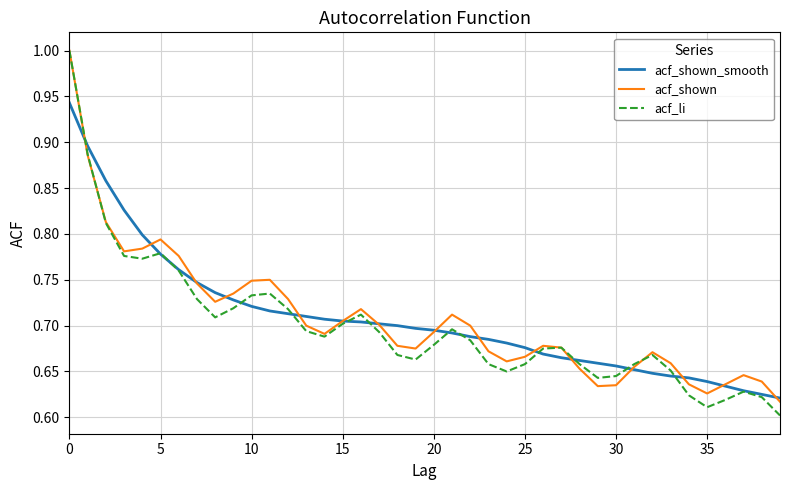

What is the sum of all acf_li values?

28.0